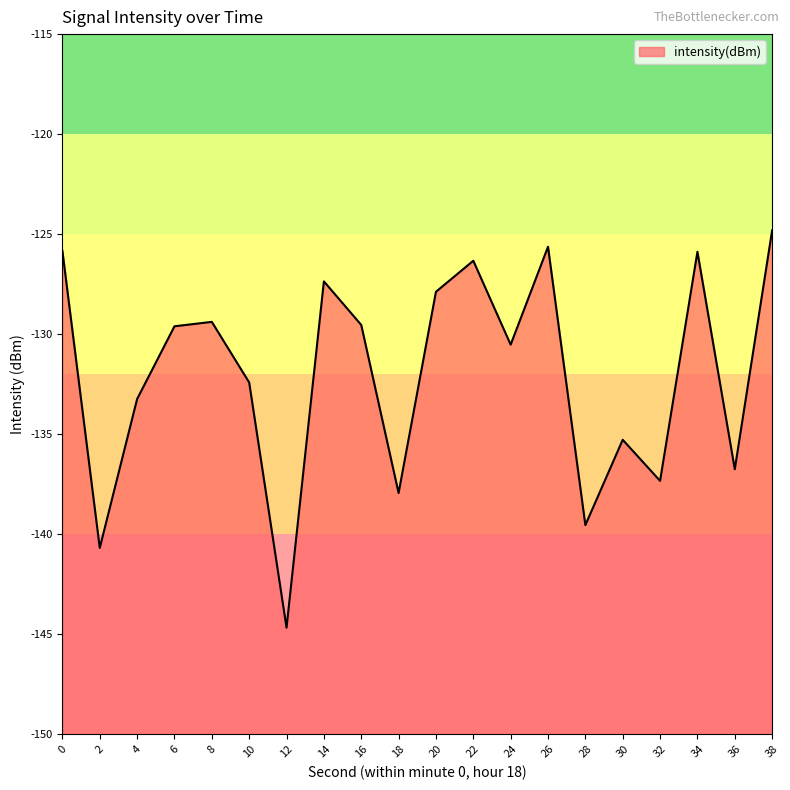

What is the greatest value displayed?

-124.8